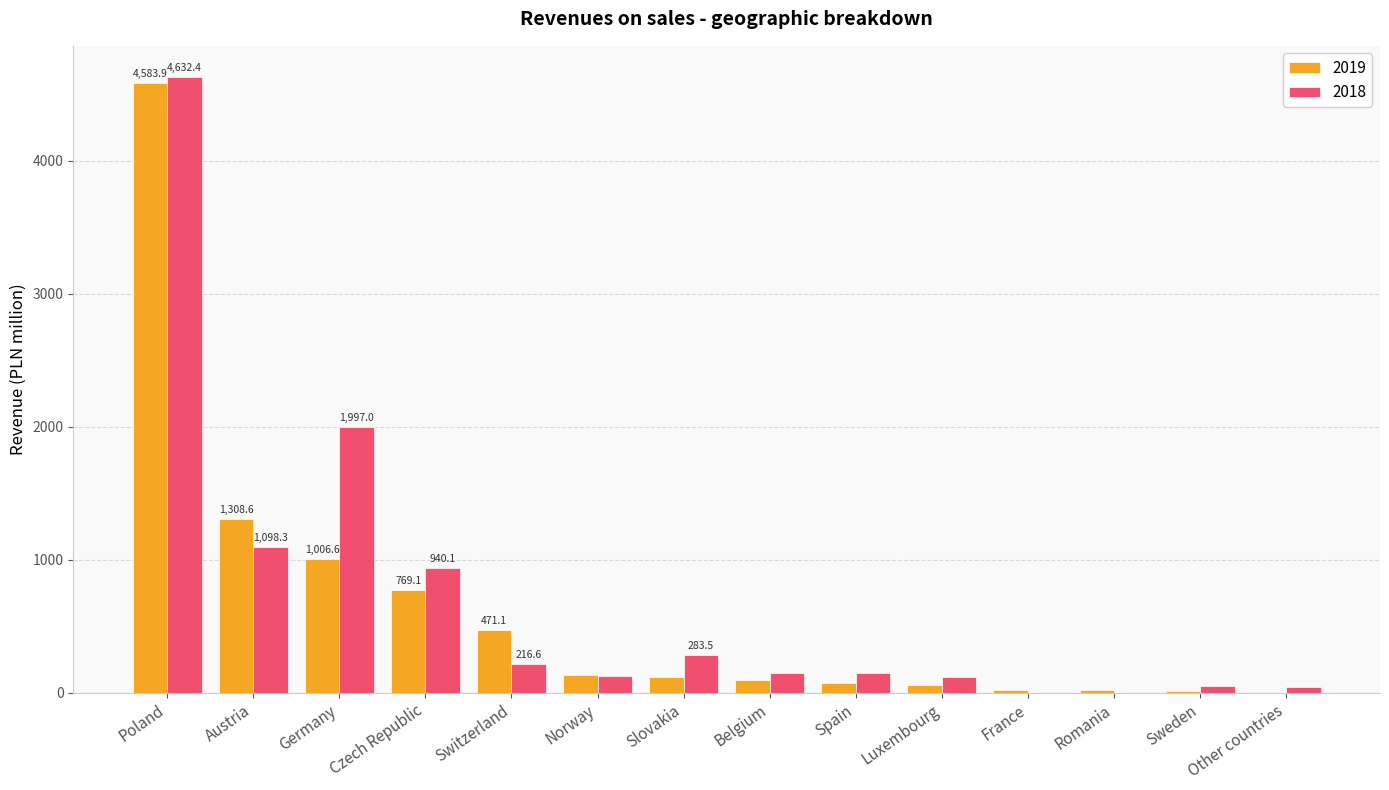

At which category is the sum across all series the highest?

Poland